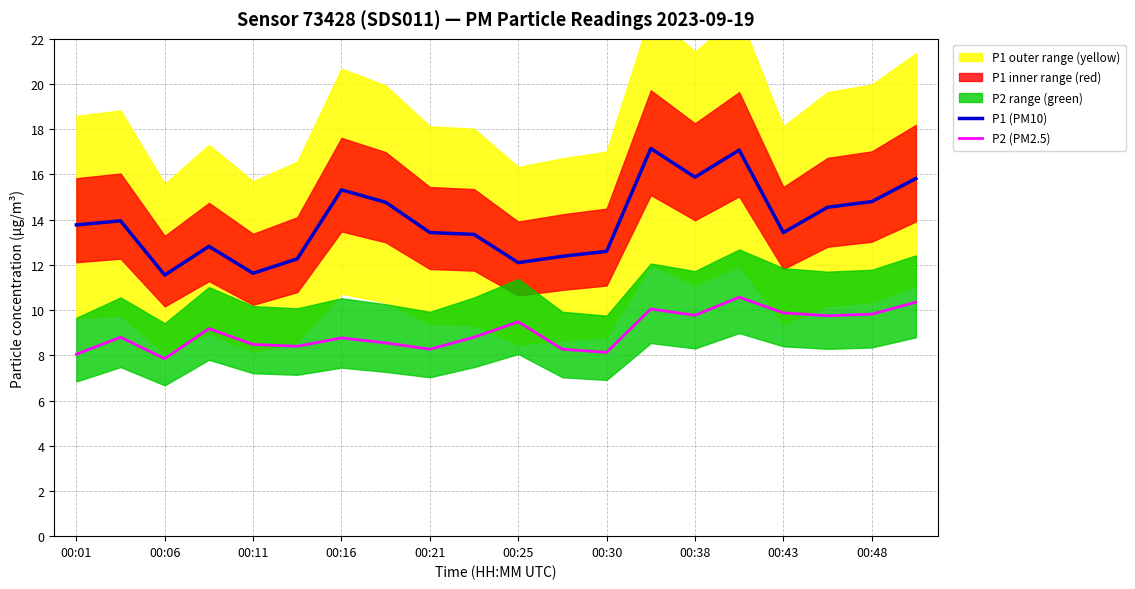

What is the difference between the second highest and second lowest values in the P1 (PM10) series?

5.4